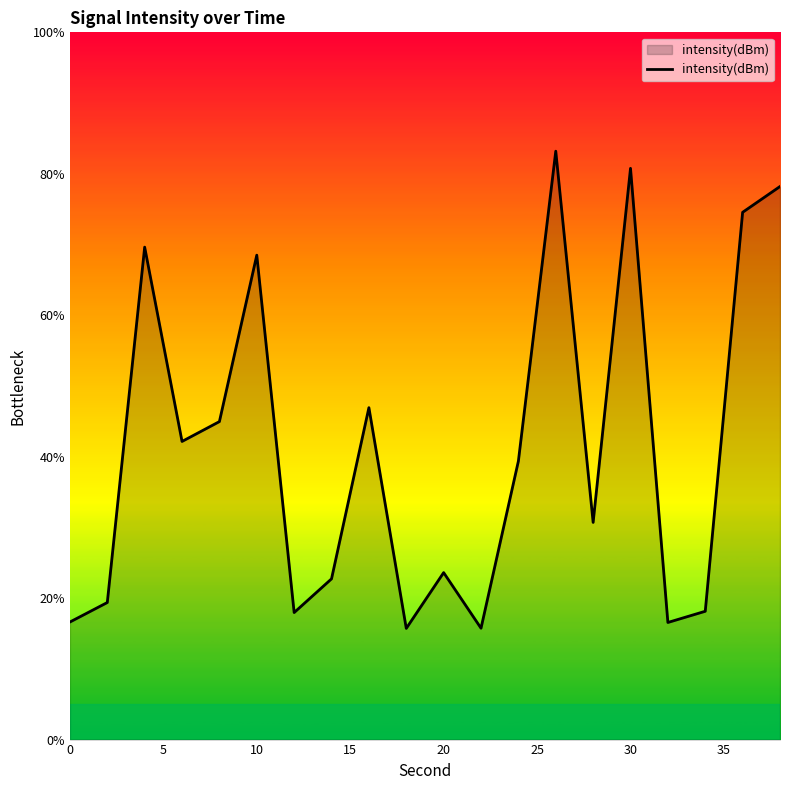

What is the smallest value displayed?

15.7